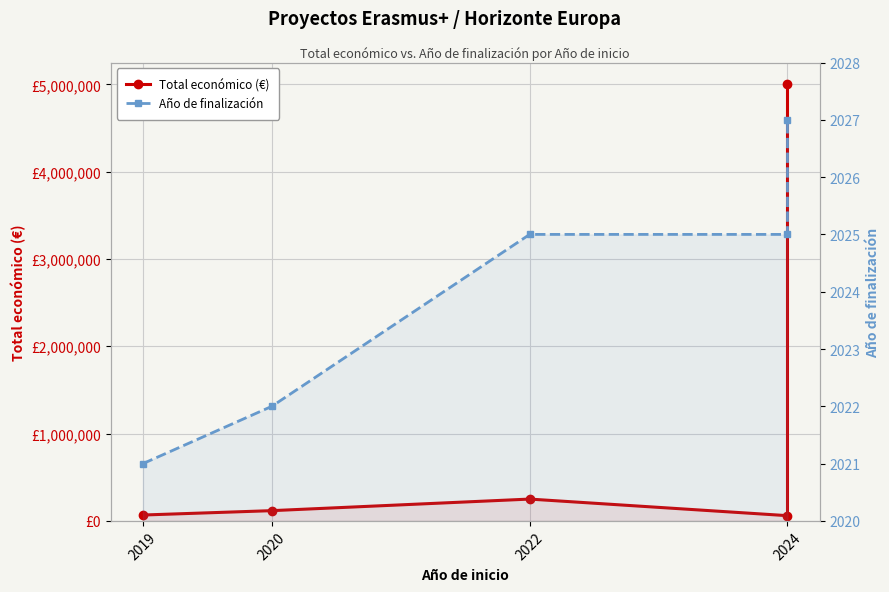

What is the maximum value shown in the chart?

4999991